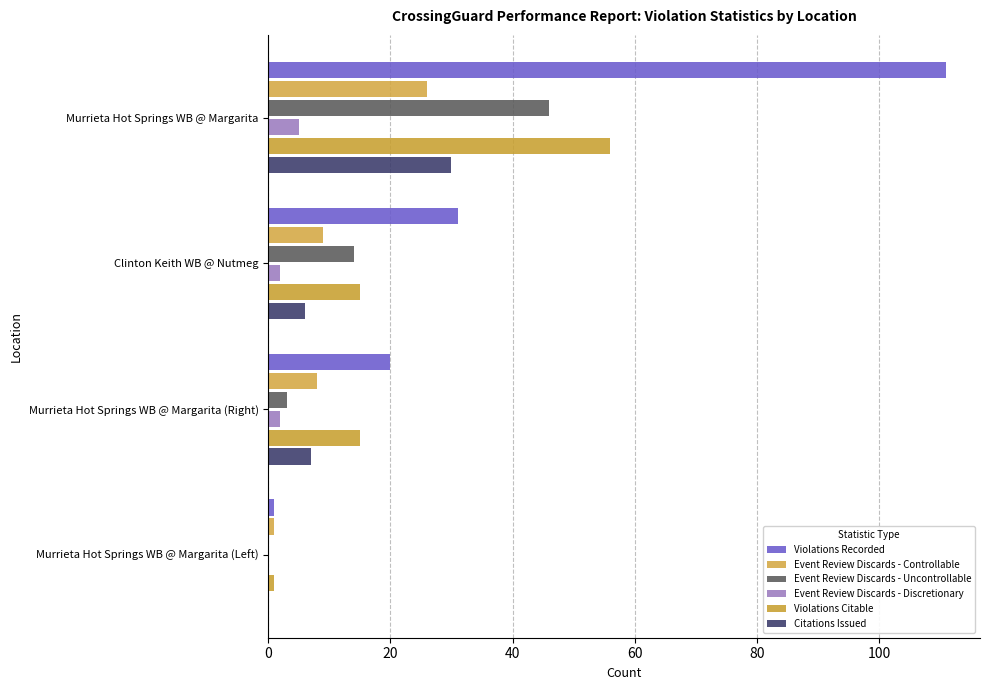

Which series has the largest range (max minus min)?

Violations Recorded